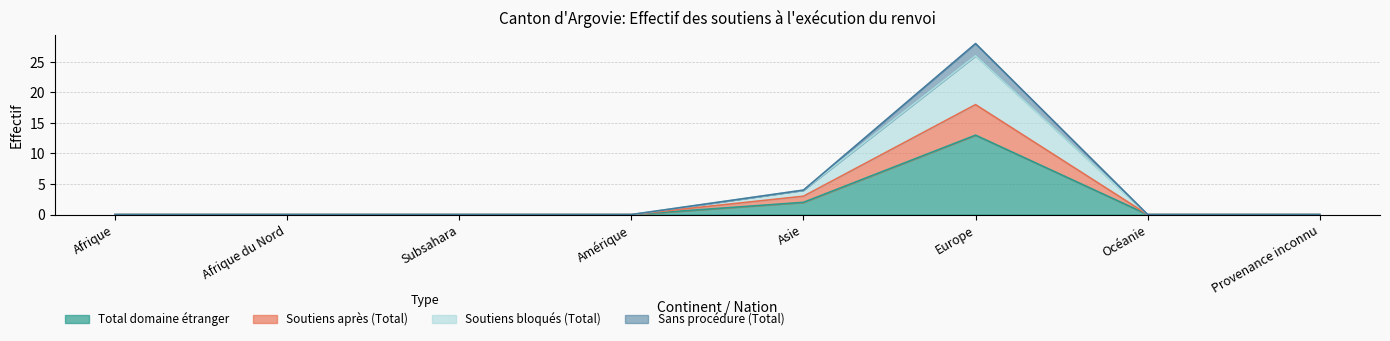

What is the difference between the maximum and second lowest values in the Soutiens après (Total) series?

18